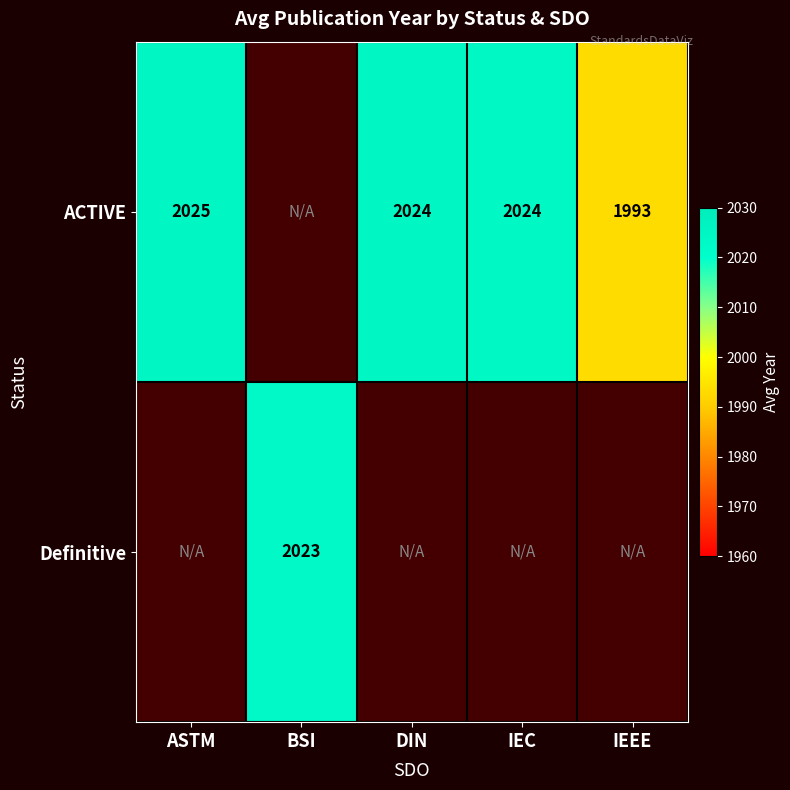

True or false: ACTIVE has a value of 3586 at ASTM.

False